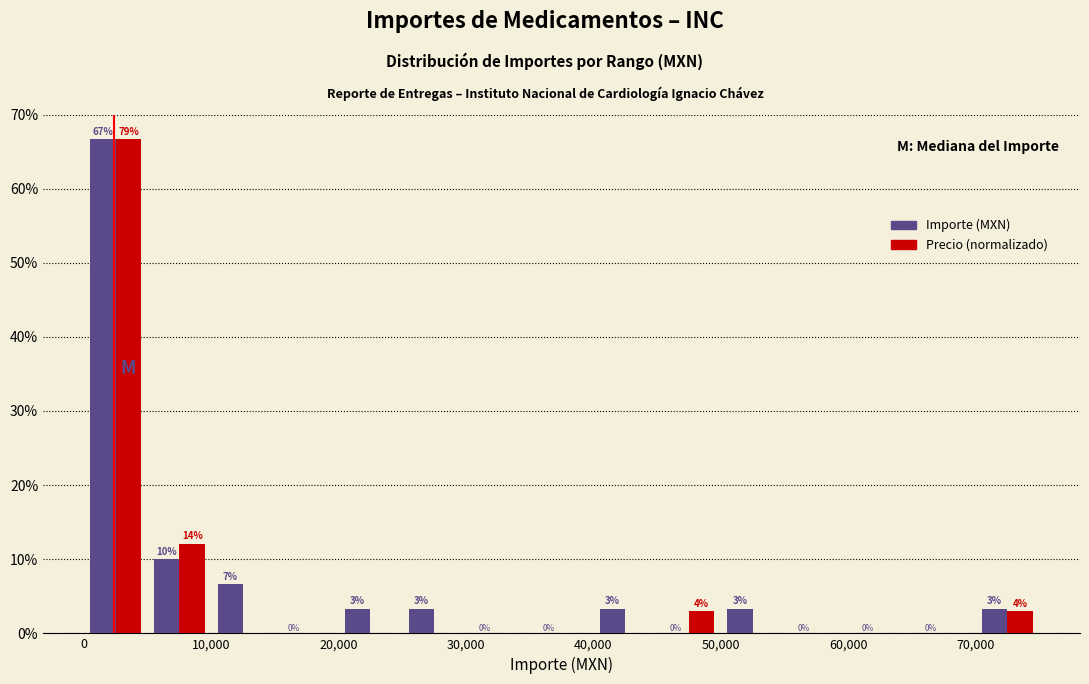

In the Importe (MXN) series, which range on the x-axis has the tallest bar?

0 to 5000